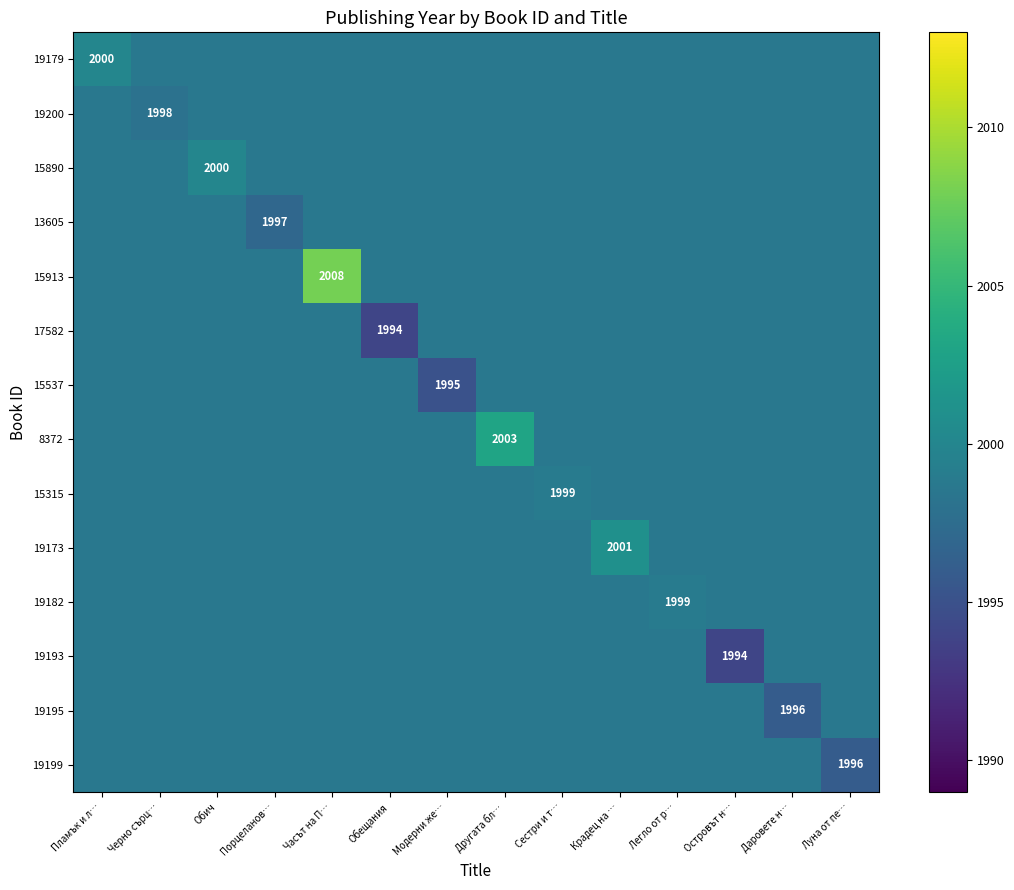

At which category is the sum across all series the highest?

Часът на П…